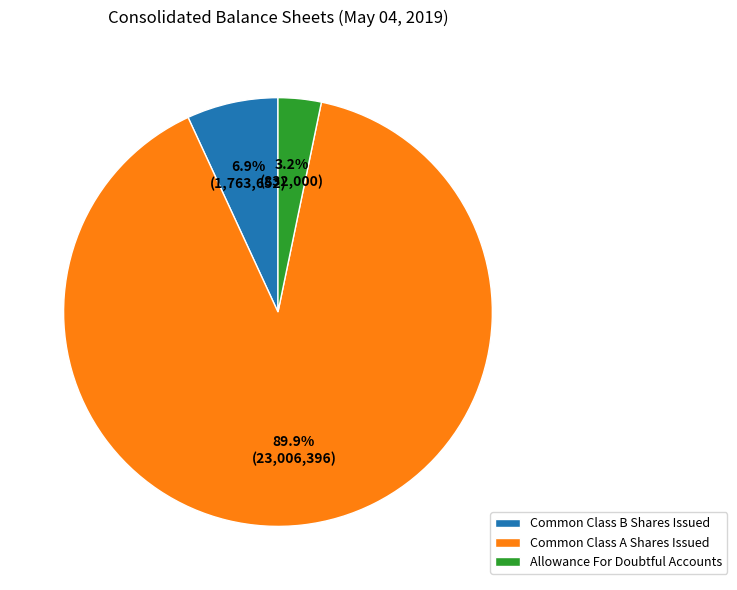

To the nearest percent, what is the combined percentage of Allowance For Doubtful Accounts and Common Class A Shares Issued?

93%